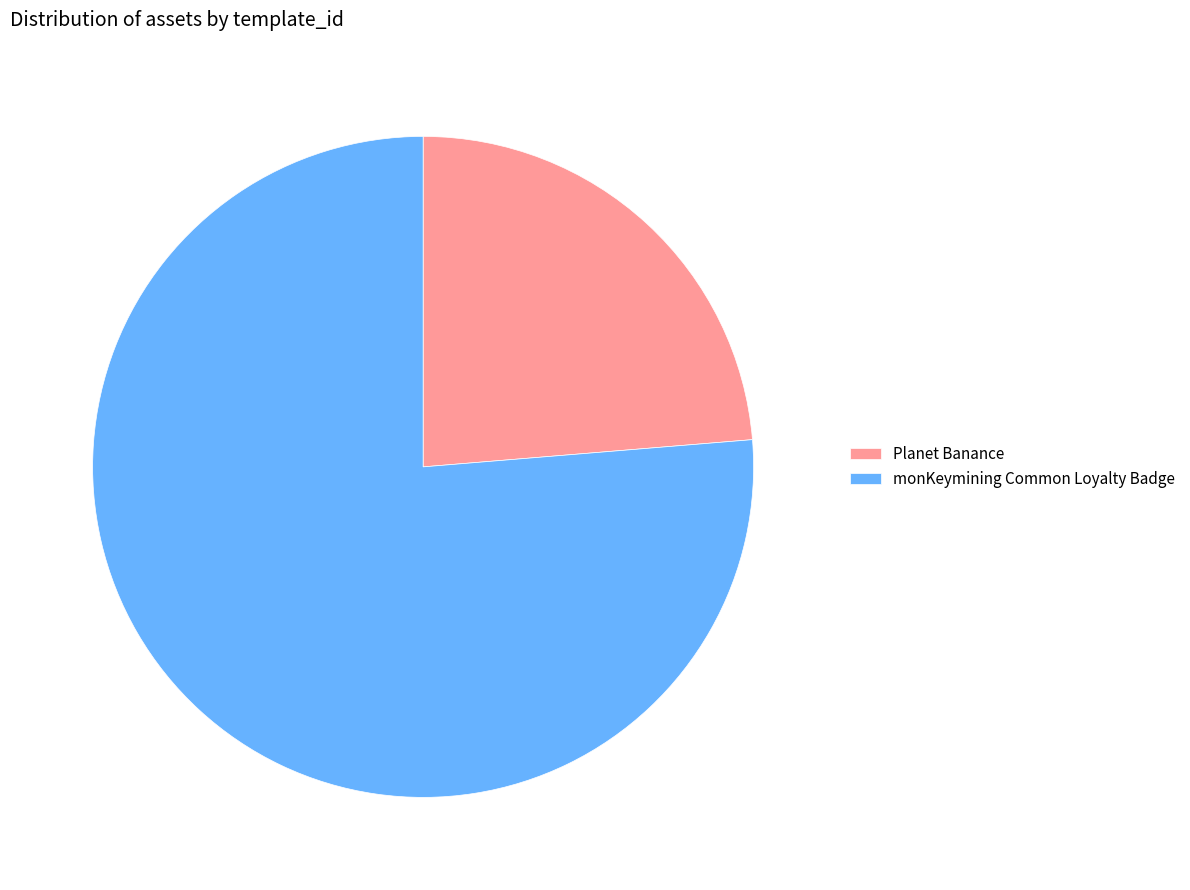

Which slice represents more than half of the pie?

monKeymining Common Loyalty Badge